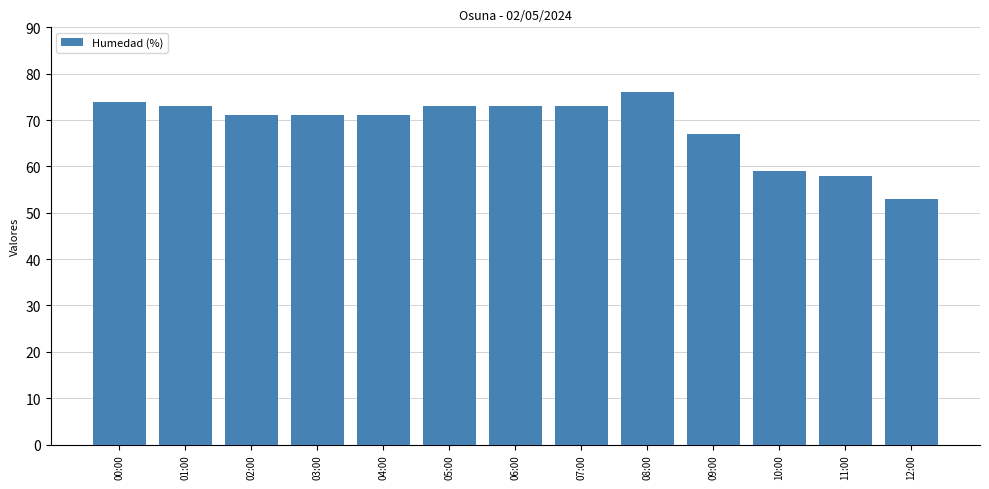

What position from the left is 09:00?

10